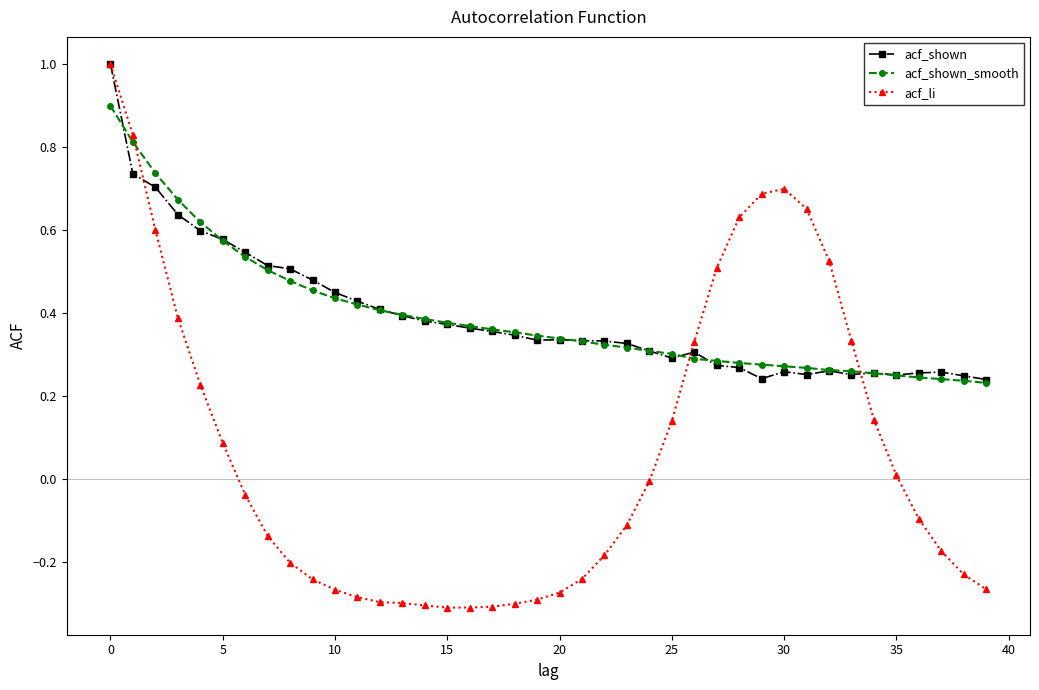

What is the maximum value for acf_shown?

1.0